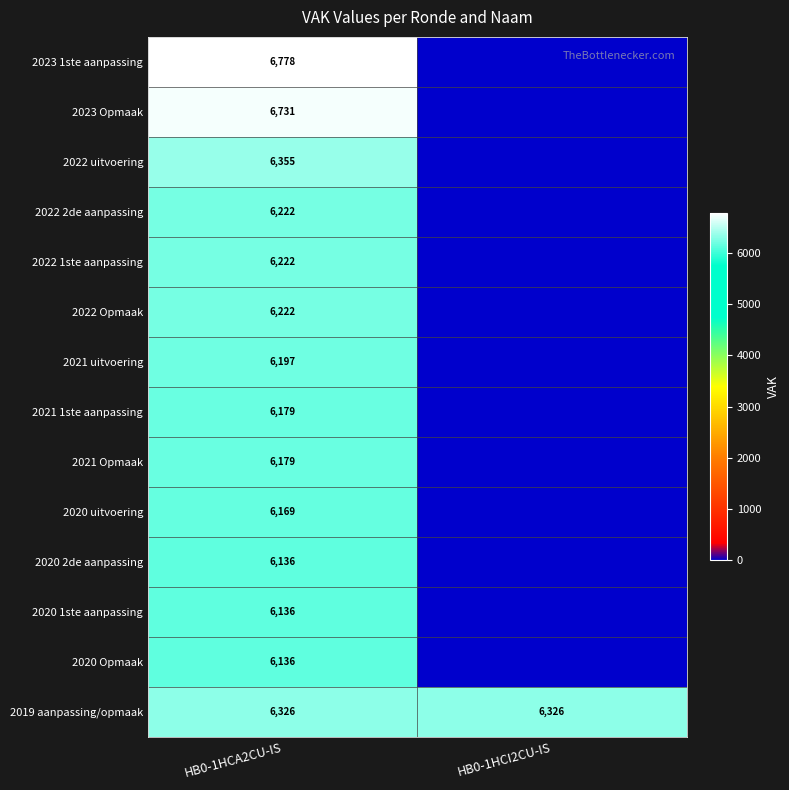

What is the total value across all series at HB0-1HCA2CU-IS?

87988